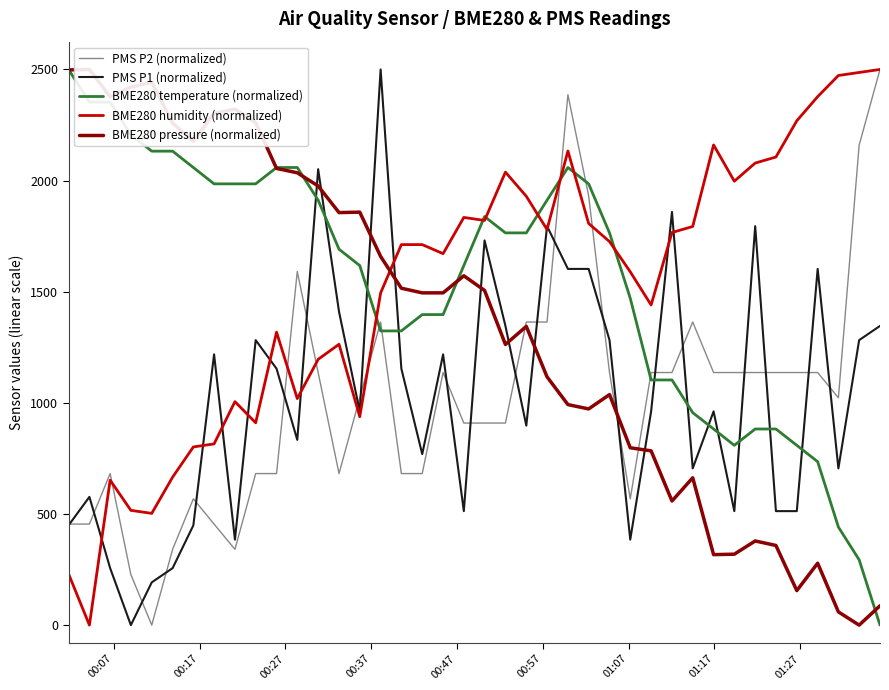

The PMS P1 (normalized) series shows 2295.3 at 26. True or false?

False